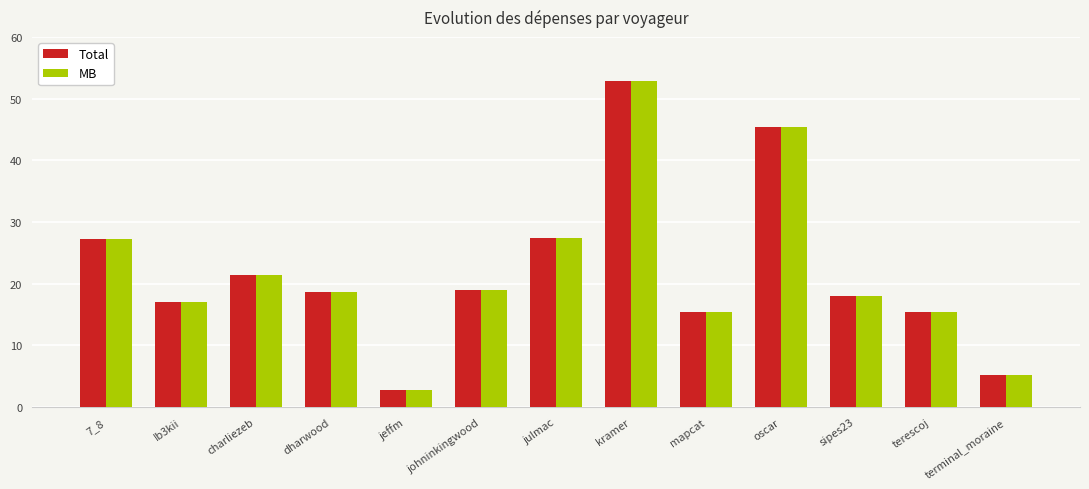

What is the label of the 2nd bar from the right?

terescoj